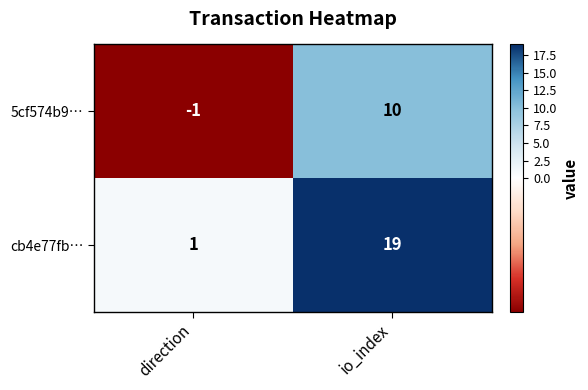

Which series has the largest range (max minus min)?

cb4e77fb…